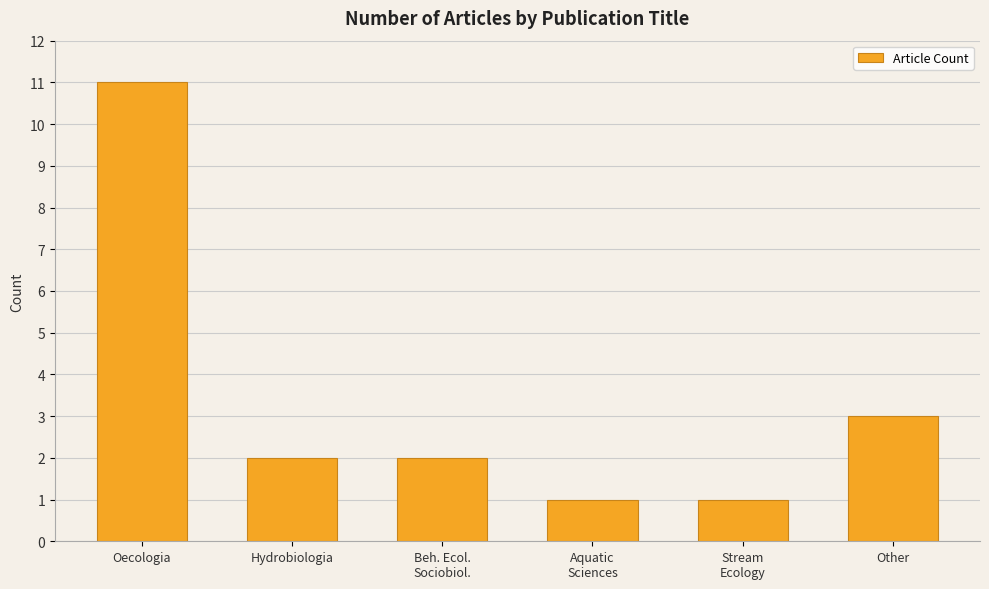

Which category has the highest value across all series?

Oecologia